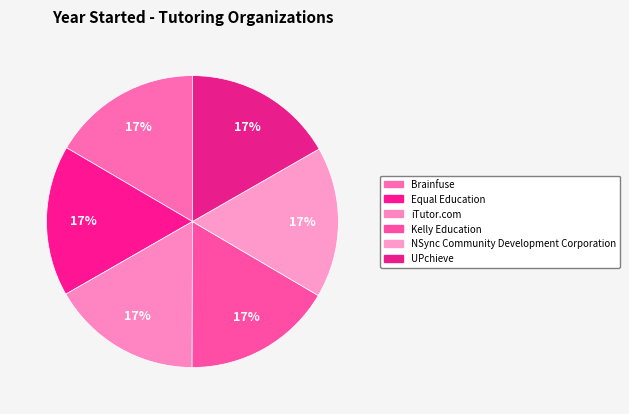

Which slice is the smallest?

Brainfuse